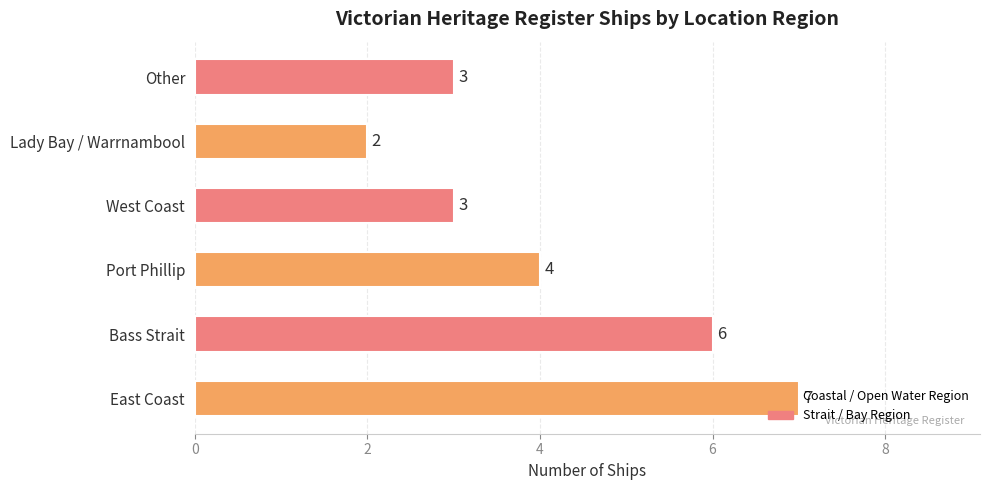

At which category does the chart reach its peak across all series?

East Coast